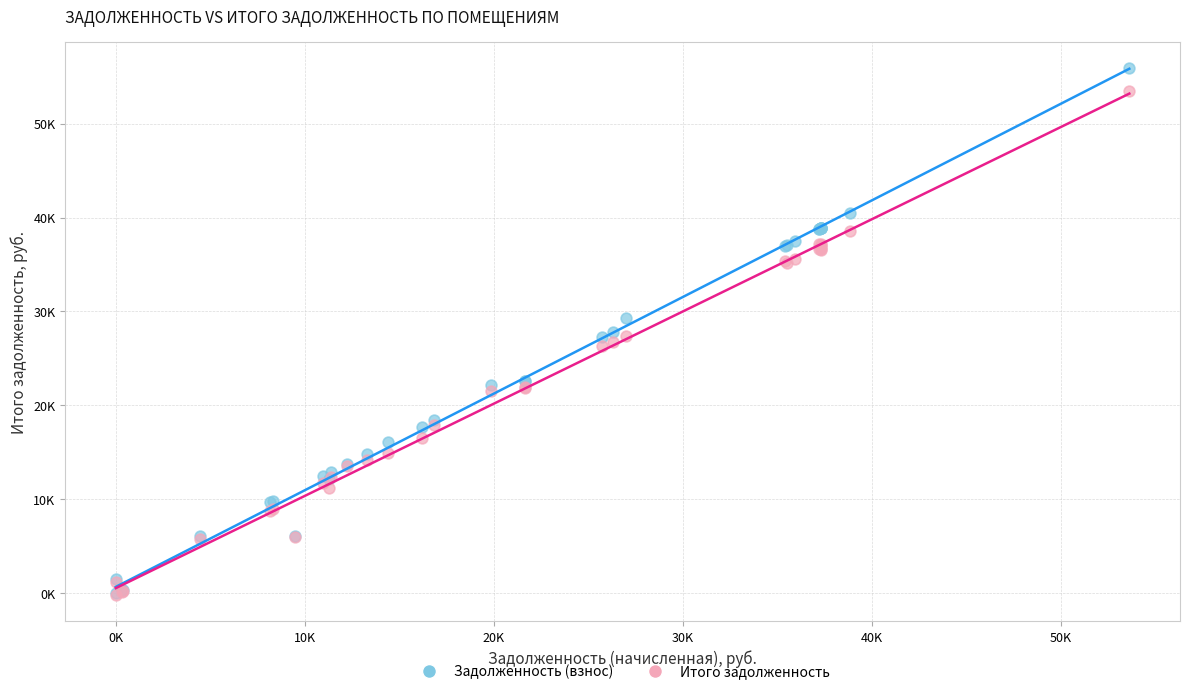

Which series has the widest spread of Y values?

Задолженность (взнос)